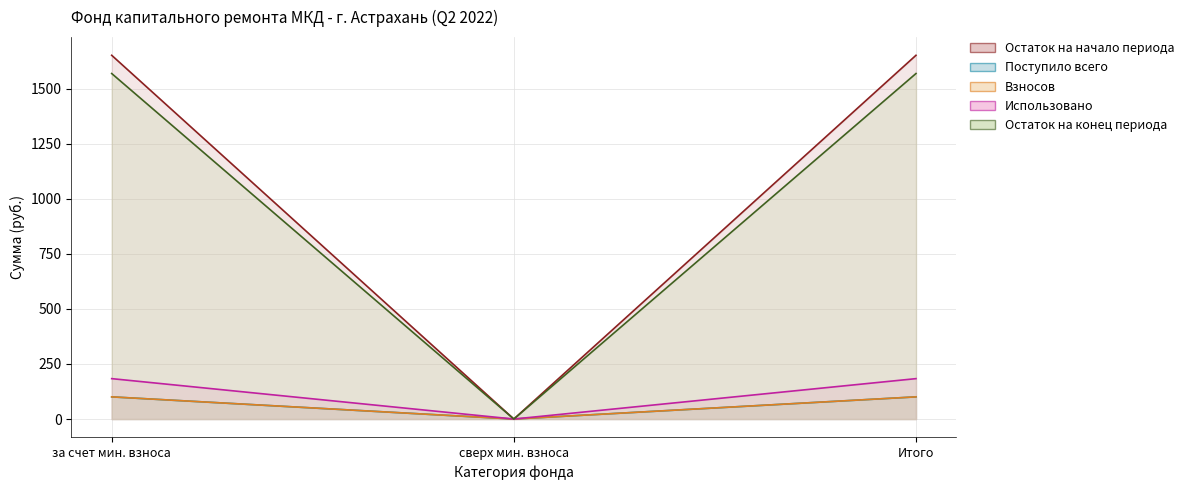

Which series has the largest range (max minus min)?

Поступило всего